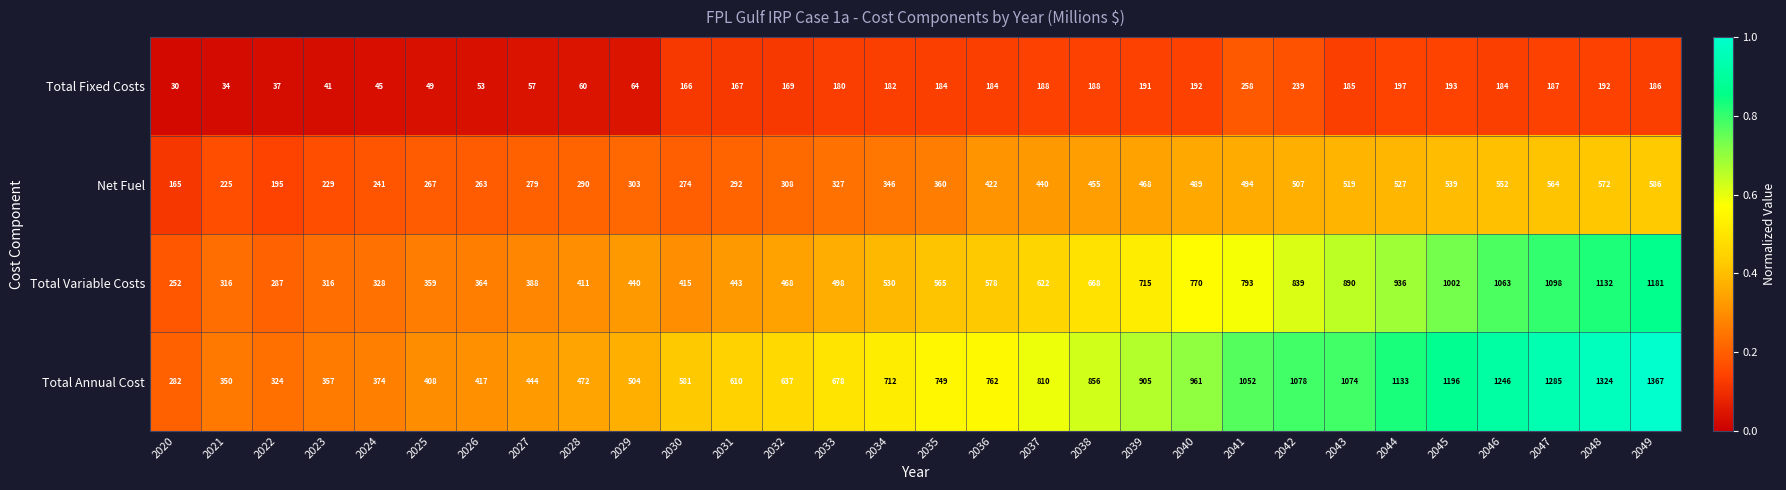

Which category has the highest value across all series?

2049